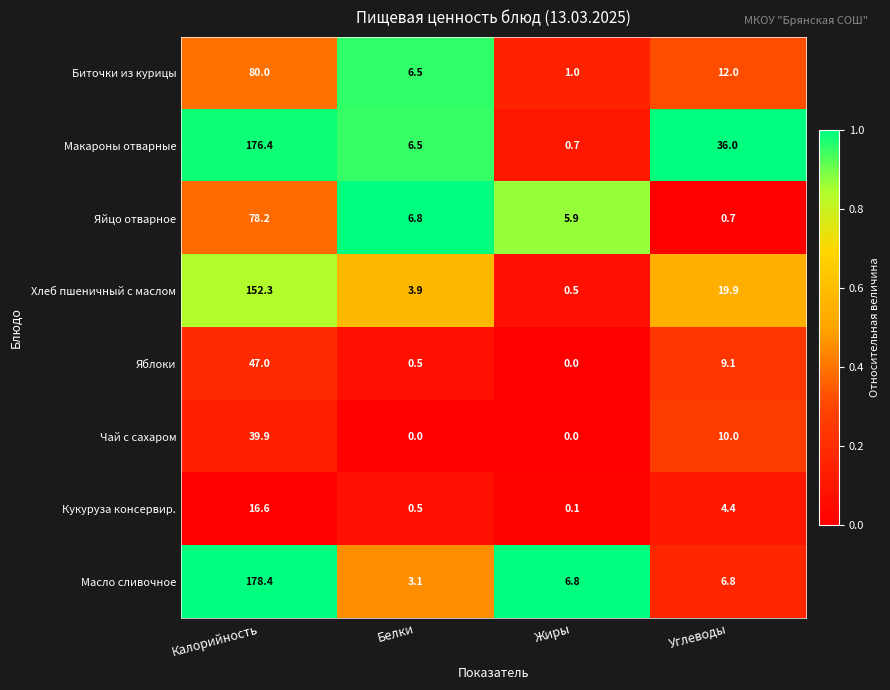

What is the sum of all Чай с сахаром values?

49.9